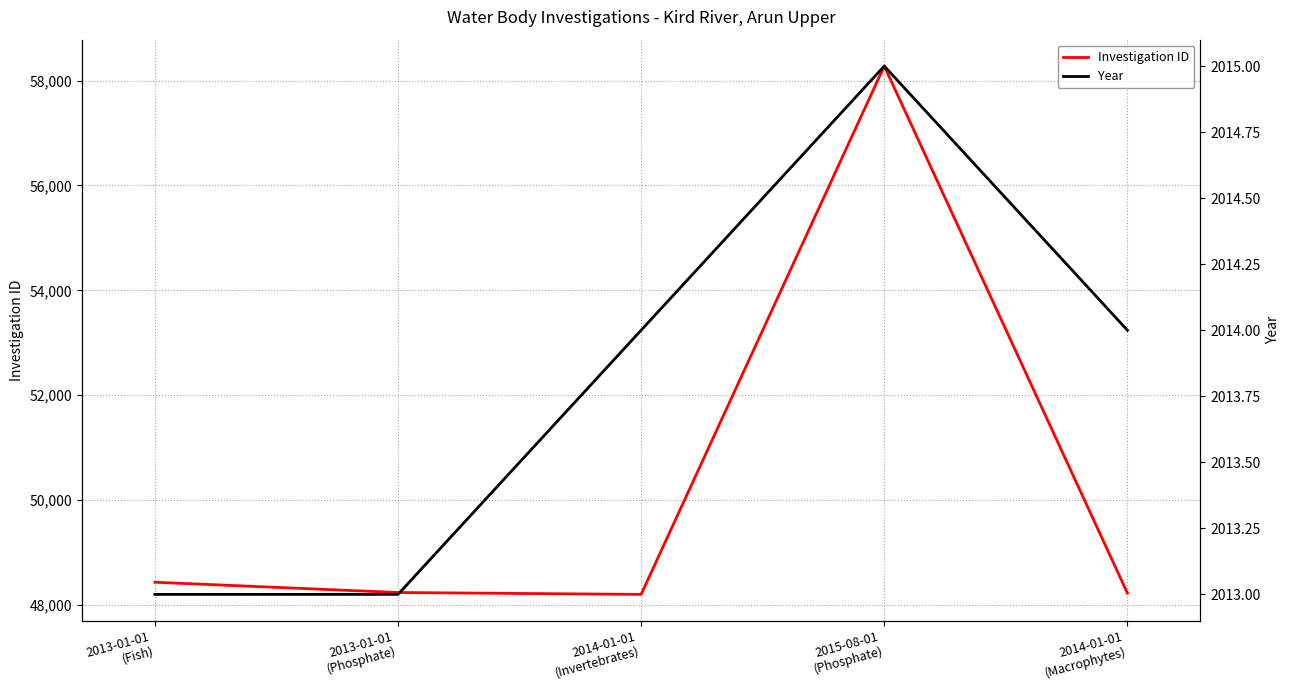

What is the highest value of the Investigation ID series?

58277